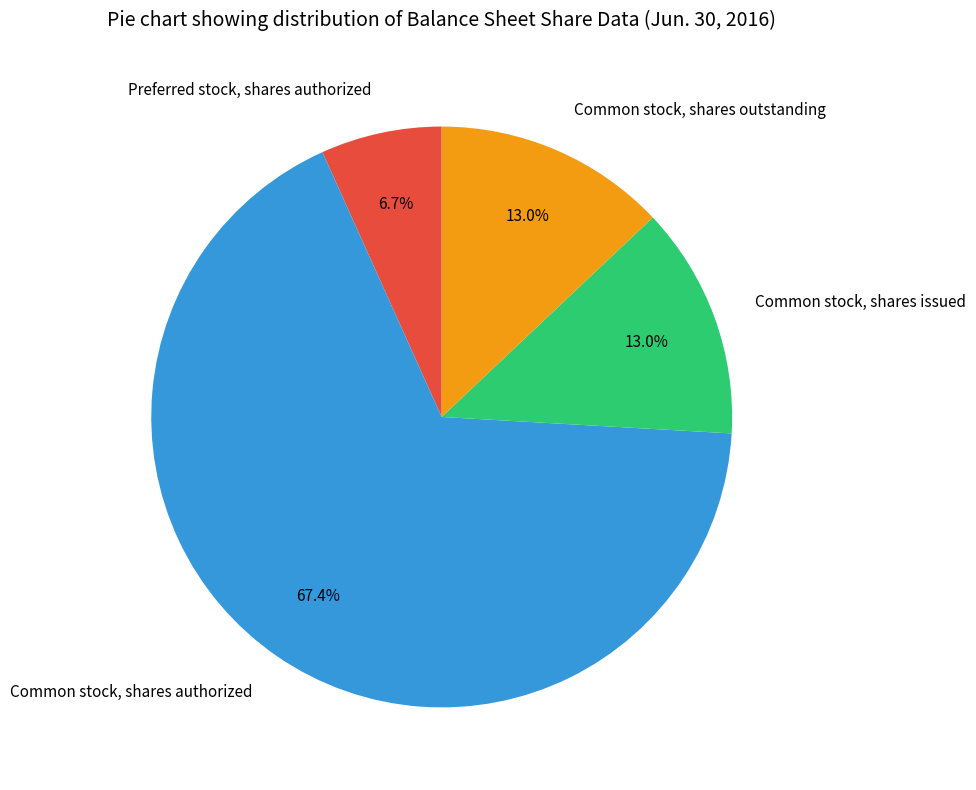

Is there a majority slice in this chart?

Yes